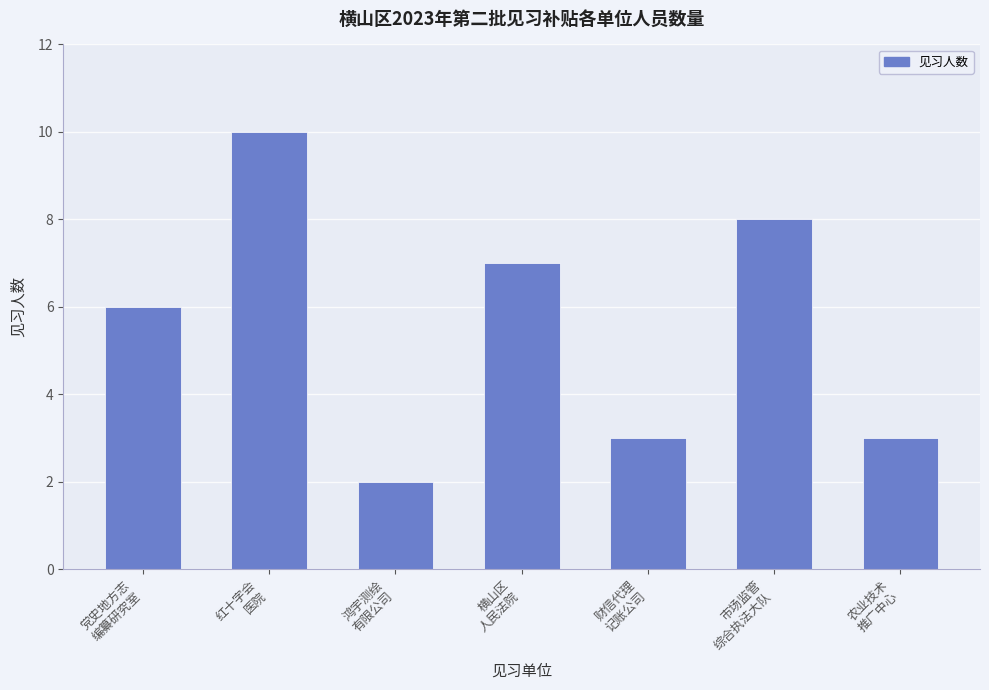

Is it true that the value at 市场监管
综合执法大队 is 8?

True